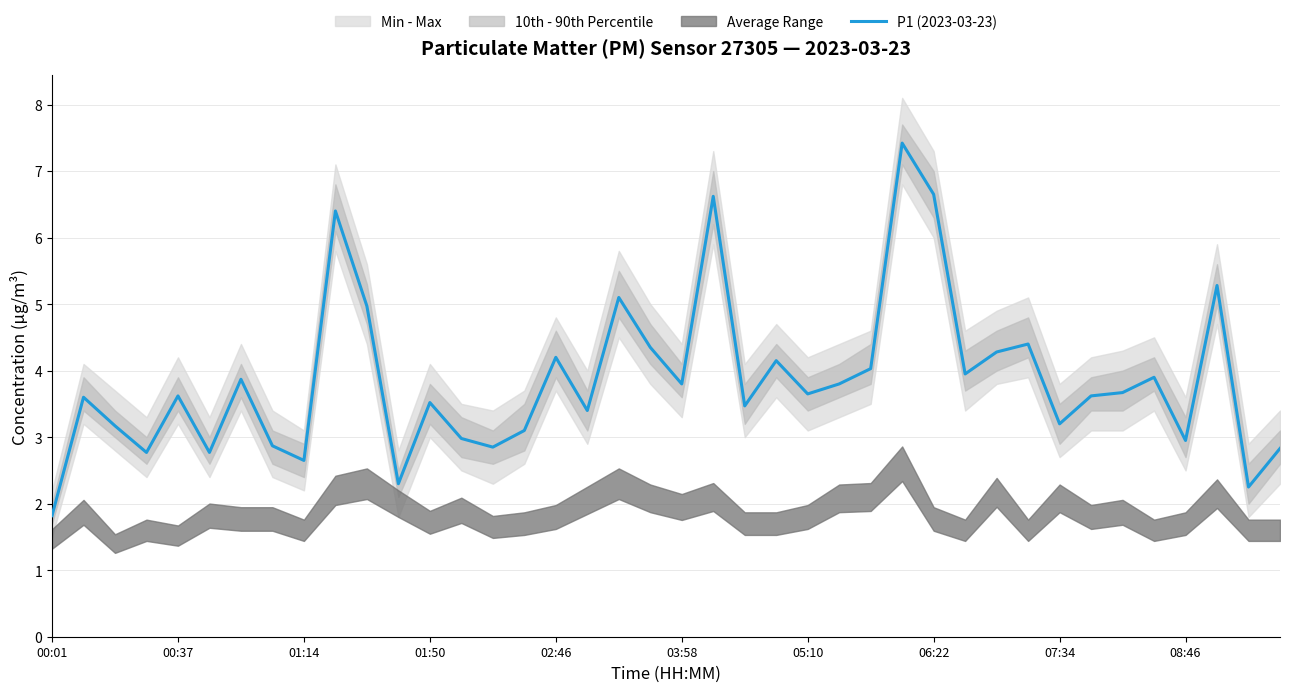

What is the highest value of the P1 (2023-03-23) series?

7.4